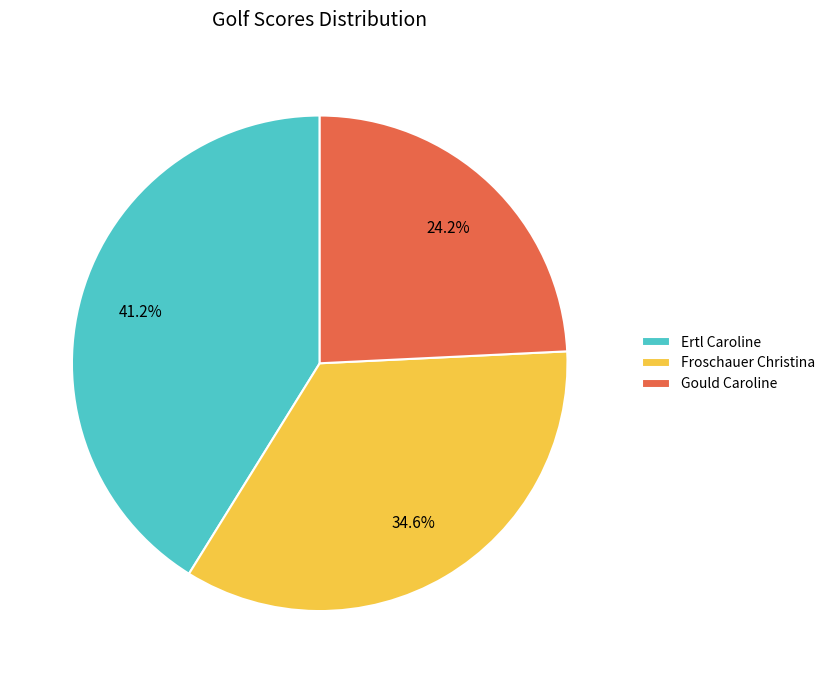

Which category has the smallest portion of the pie?

Gould Caroline